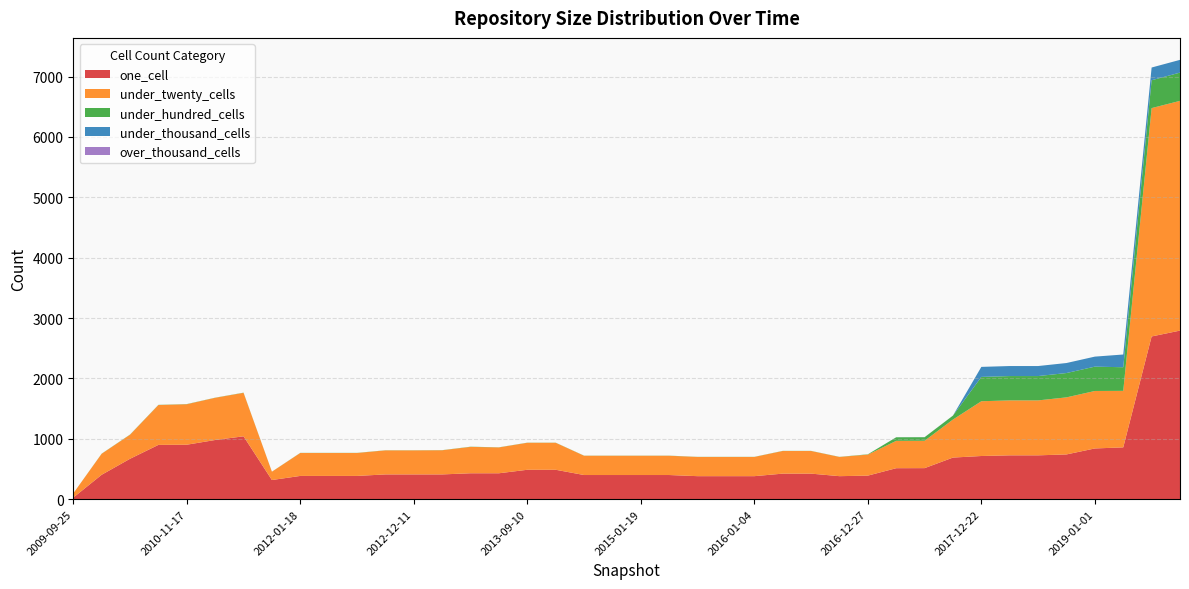

Reading left to right, list all the values displayed in this chart.

one_cell: 26	404	669	899	902	980	1041	317	385	385	385	410	410	410	429	429	487	487	400	400	400	400	381	381	381	423	423	381	390	513	514	689	715	726	726	741	840	858	2695	2792
under_twenty_cells: 70	348	398	660	670	699	720	138	380	380	380	398	398	400	437	428	447	447	319	319	319	319	318	318	318	375	375	318	348	453	453	630	907	910	910	945	952	936	3782	3805
under_hundred_cells: 0	2	3	3	3	2	3	1	2	2	2	2	2	2	3	2	2	2	2	2	2	2	2	2	2	2	2	2	5	59	59	65	403	403	403	403	403	391	461	468
under_thousand_cells: 0	0	0	0	0	0	0	0	0	0	0	0	0	0	0	0	0	0	0	0	0	0	0	0	0	0	0	0	0	1	1	1	166	166	166	166	166	211	211	211
over_thousand_cells: 0	0	0	0	0	0	0	0	0	0	0	0	0	0	0	0	0	0	0	0	0	0	0	0	0	0	0	0	0	0	0	0	0	0	0	0	0	0	0	0